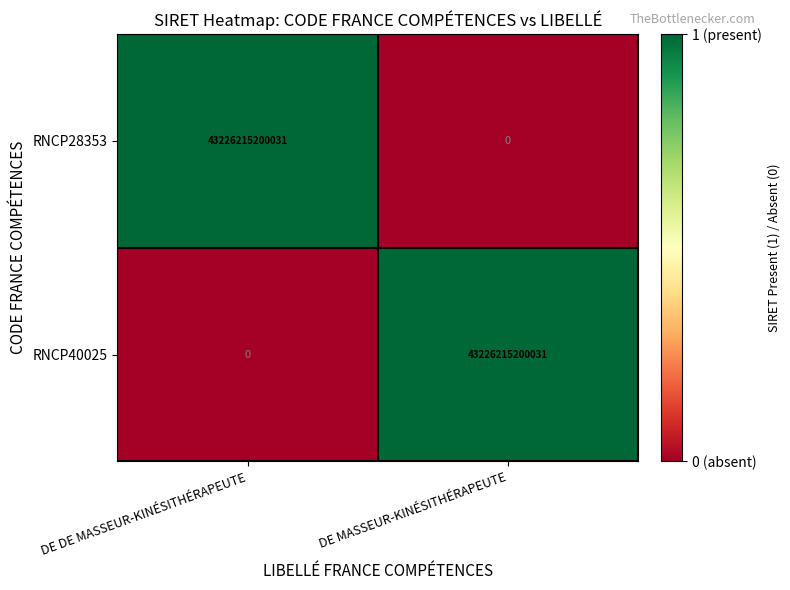

How many values in RNCP40025 are above zero?

1